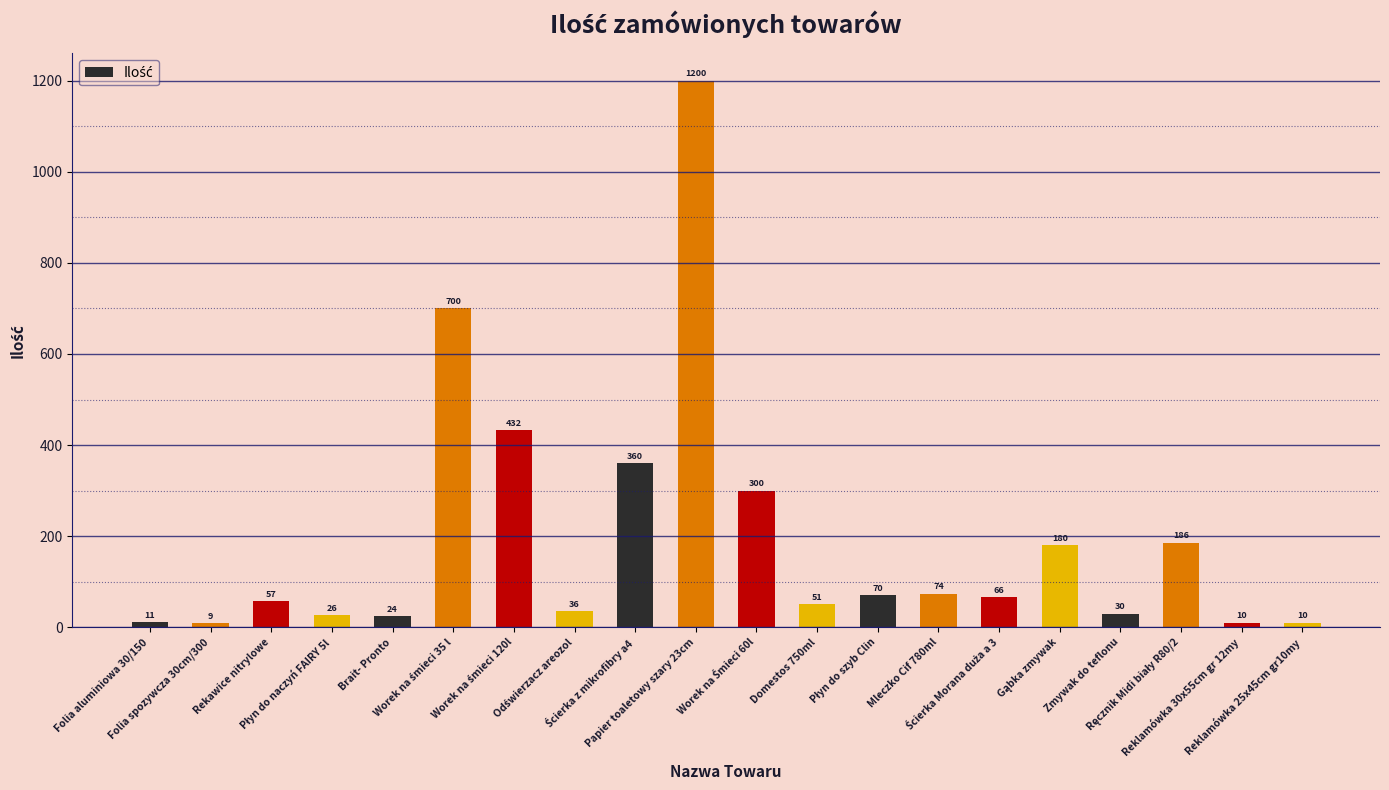

What is the average value?

192